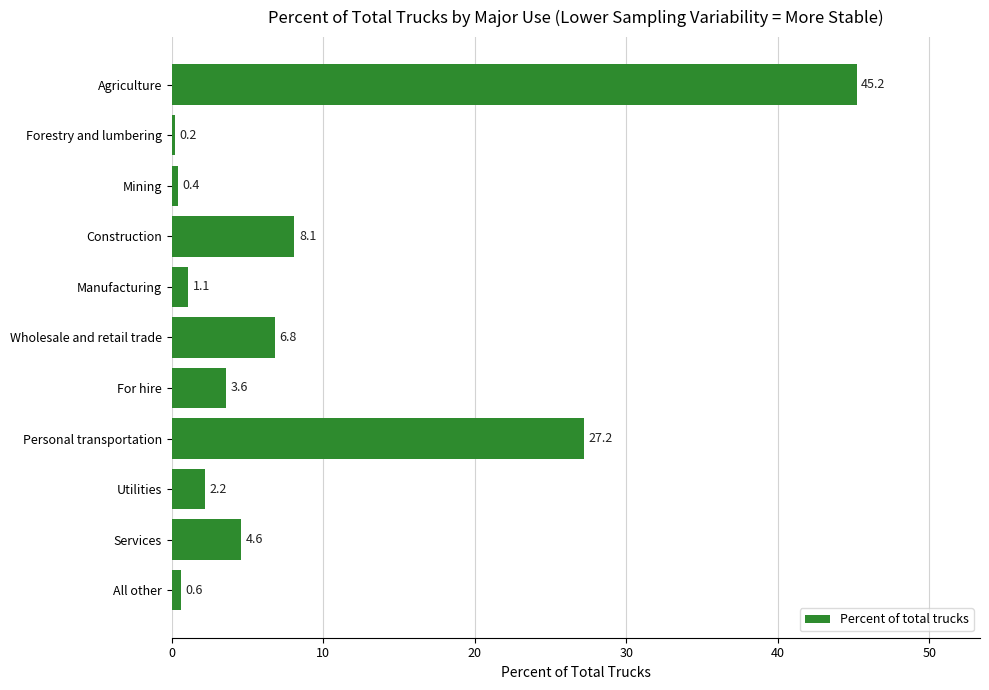

What is the average value?

9.1